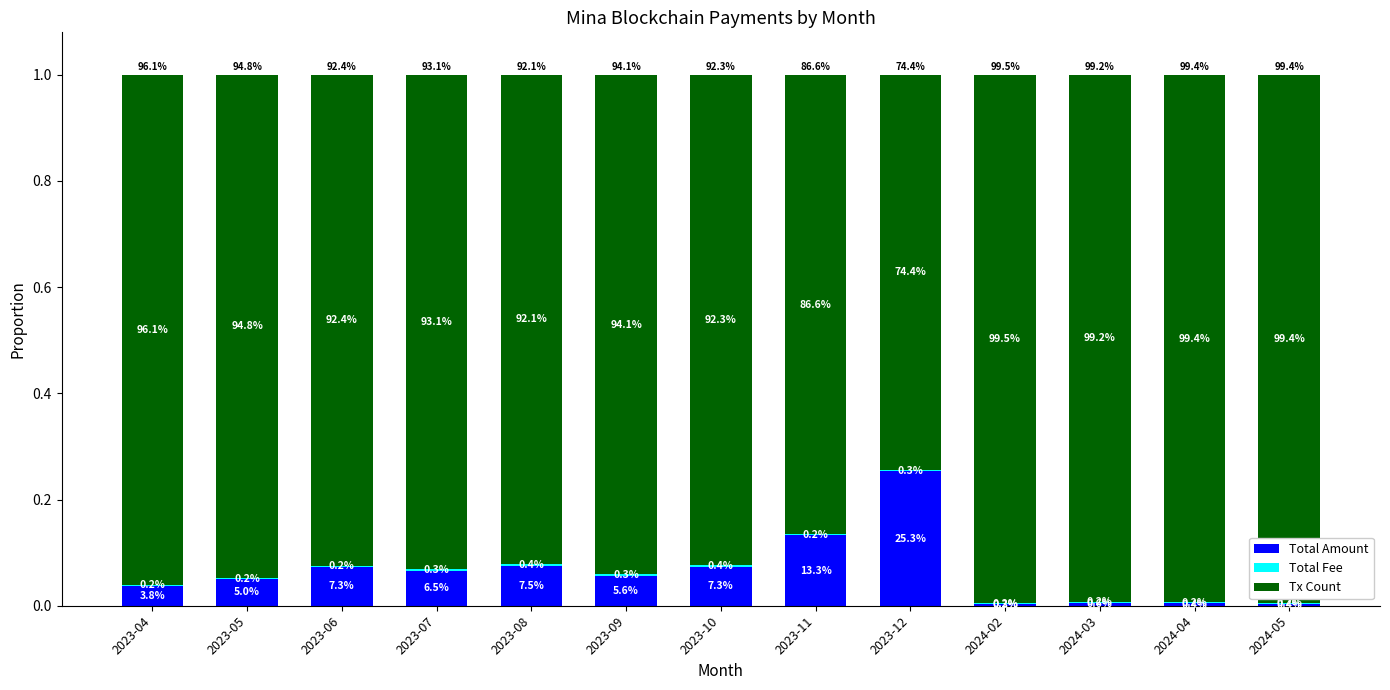

Does the chart contain stacked bars?

Yes